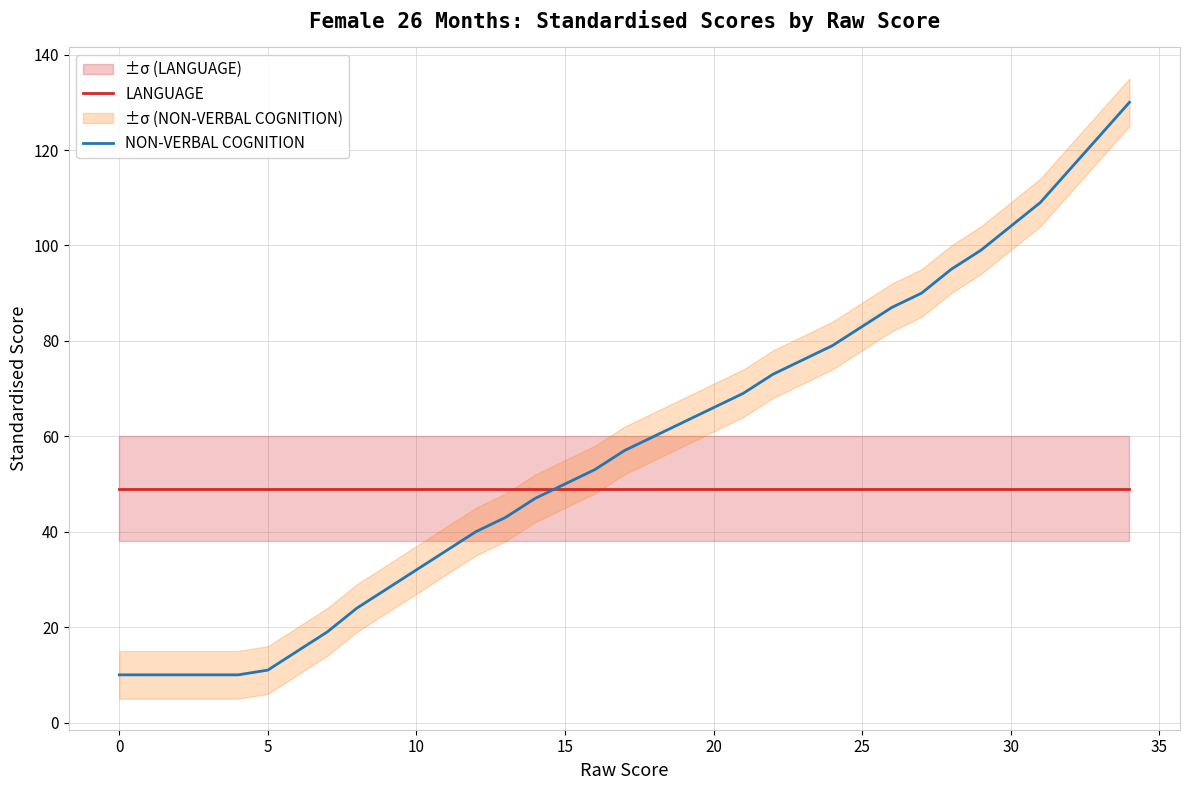

Between 12 and 33, which is larger?

12